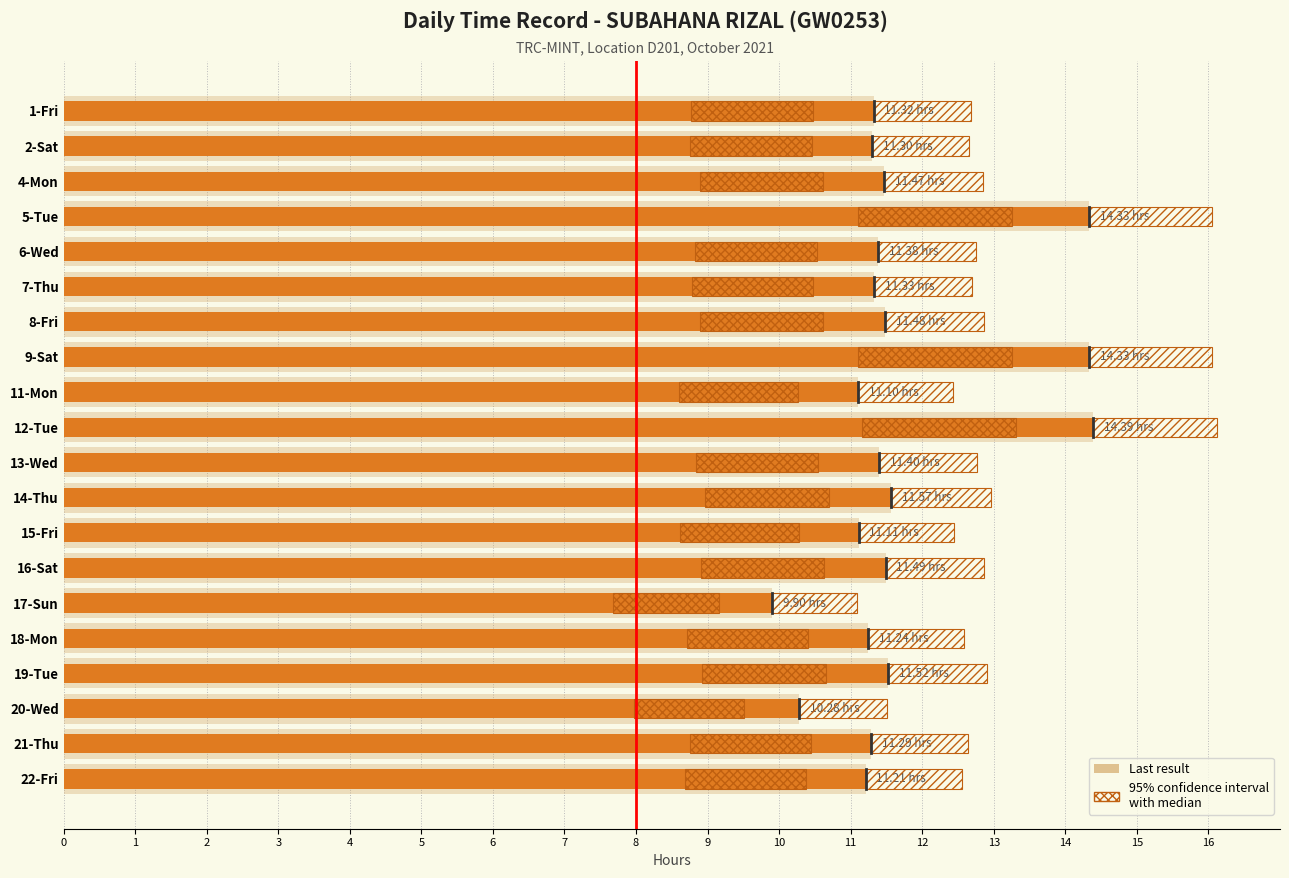

What is the smallest value displayed?

9.9